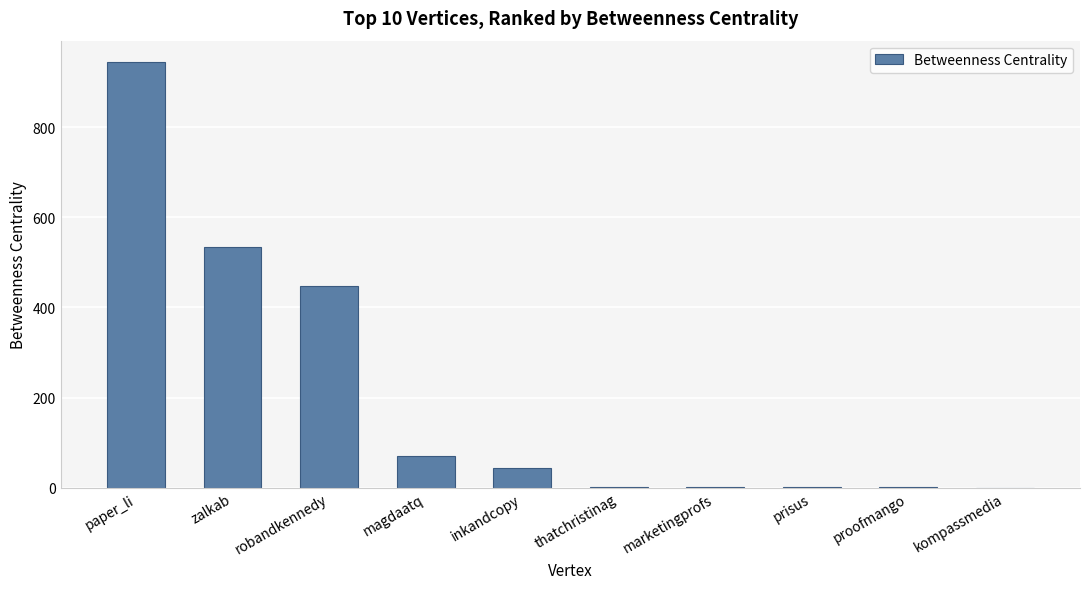

The chart shows a value of 656.9 at robandkennedy. True or false?

False